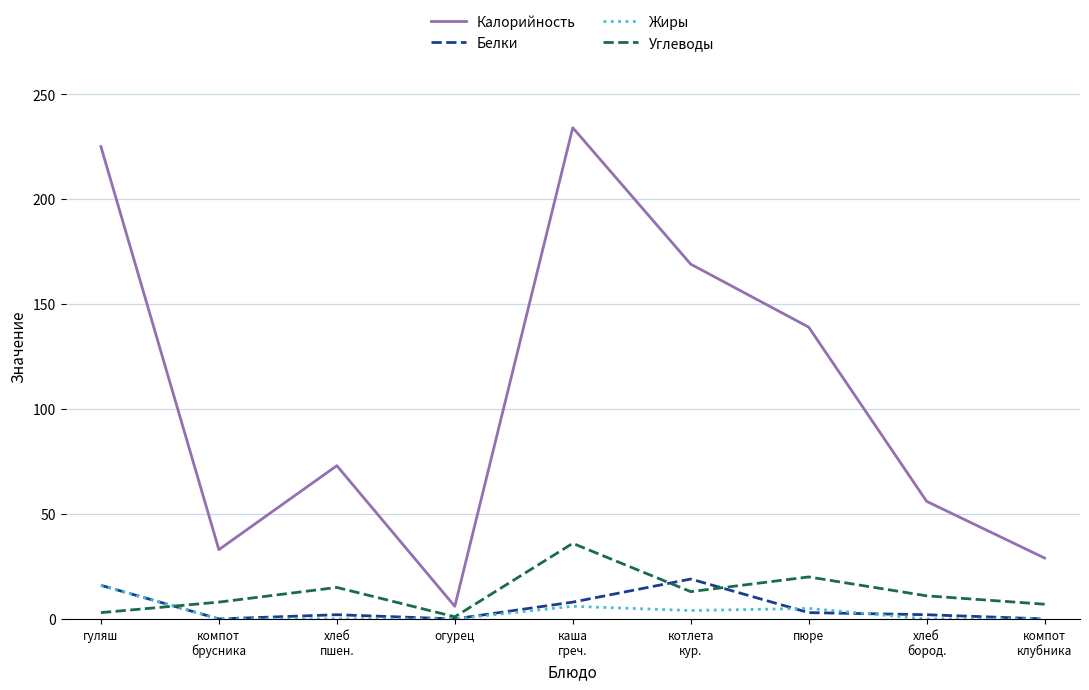

How many series are shown in this chart?

4